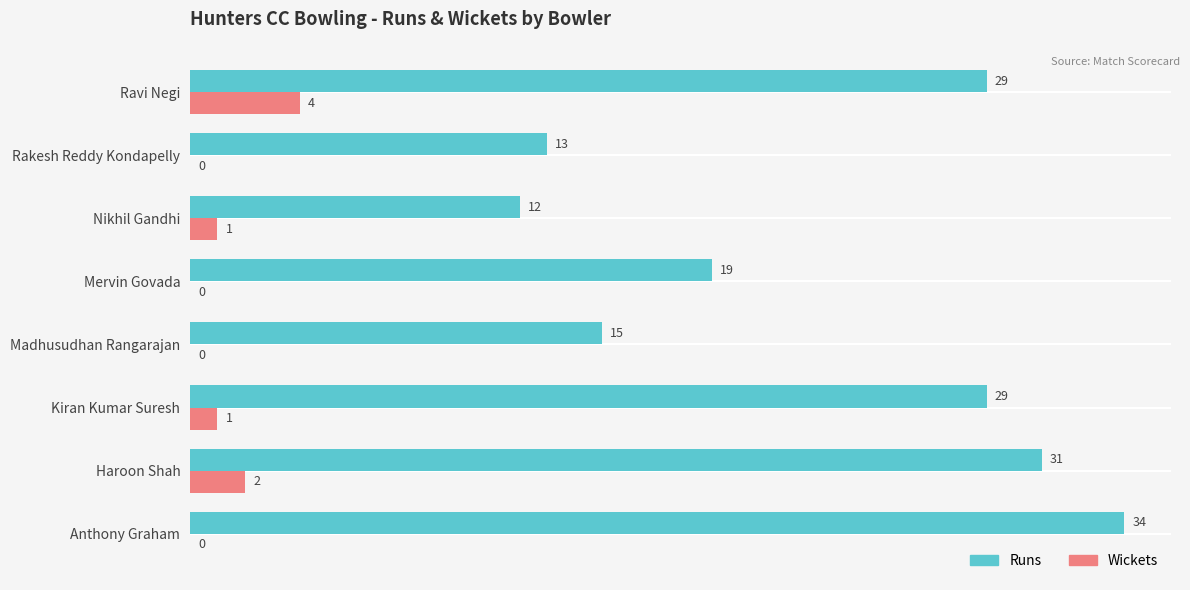

The value of Runs at Kiran Kumar Suresh is 29. True or false?

True